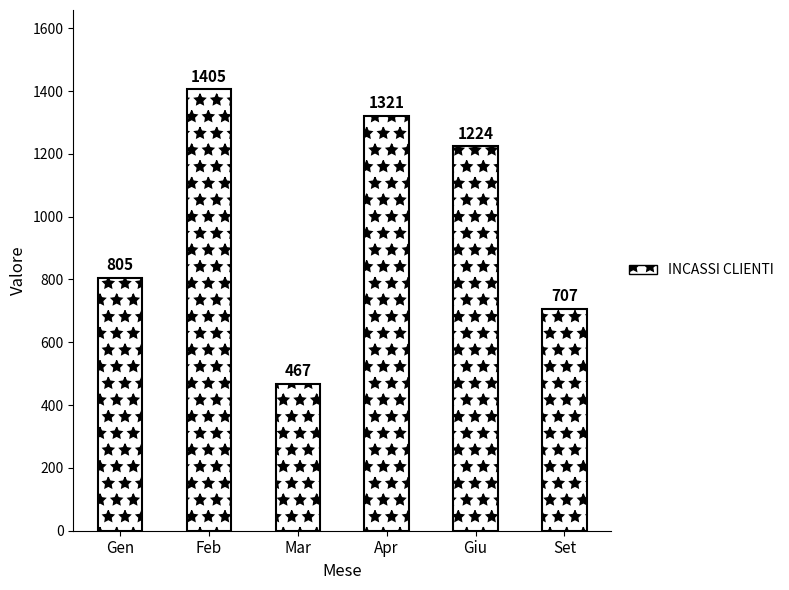

Approximately how many times larger is the value at Giu compared to Mar?

2.6